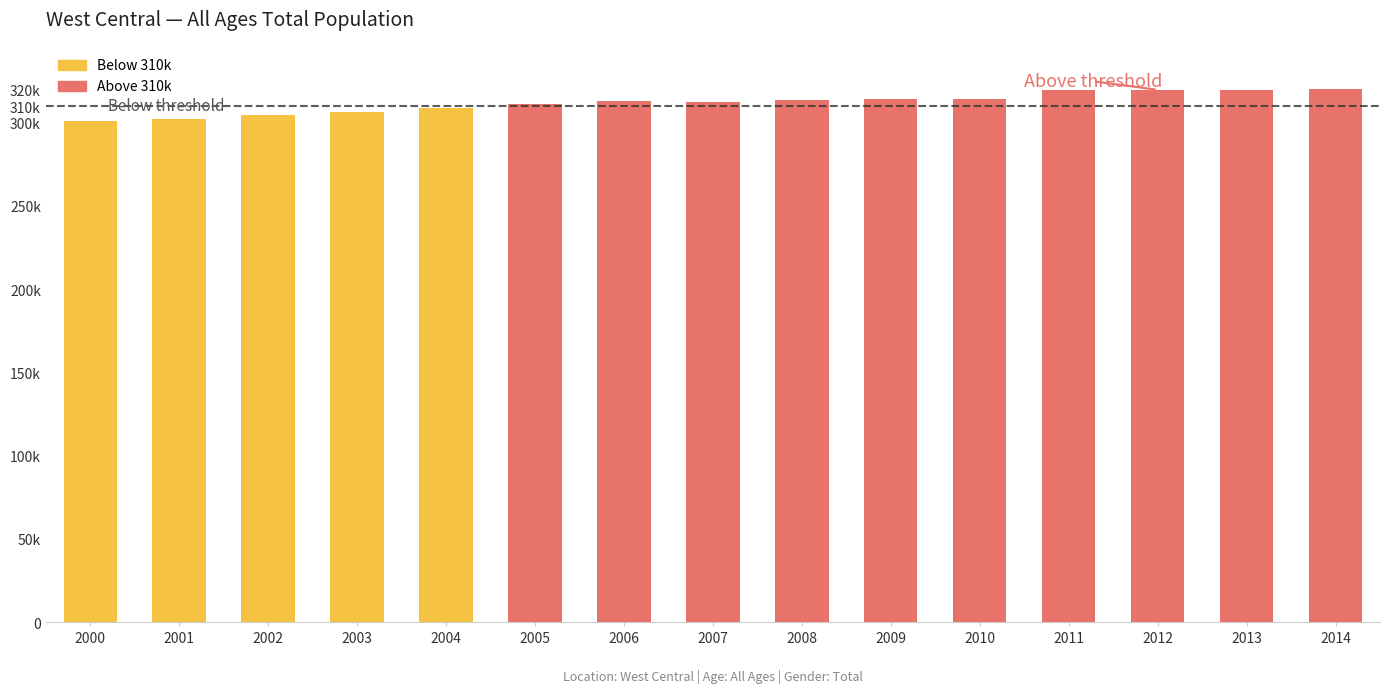

Which category has the lowest value across all series?

2000